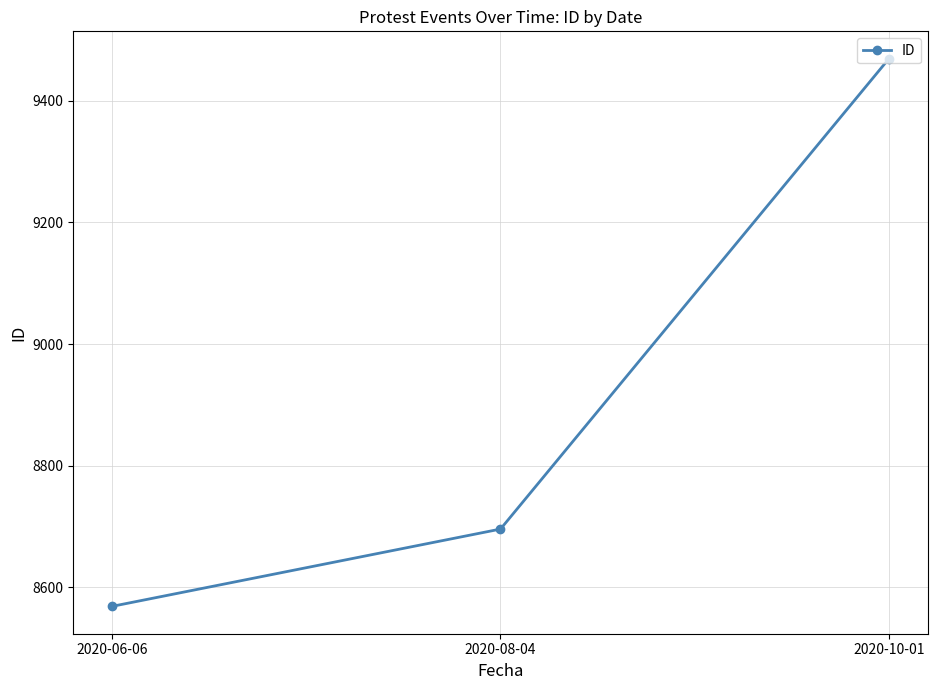

Reading left to right, list all the values displayed in this chart.

8569	8696	9469